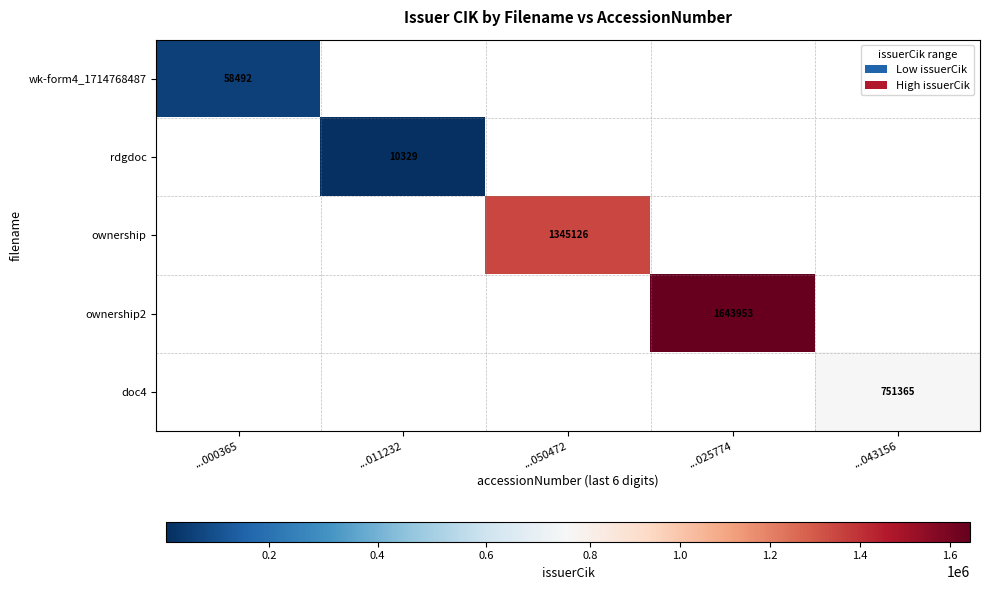

True or false: ownership has a value of 1965133 at ...050472.

False